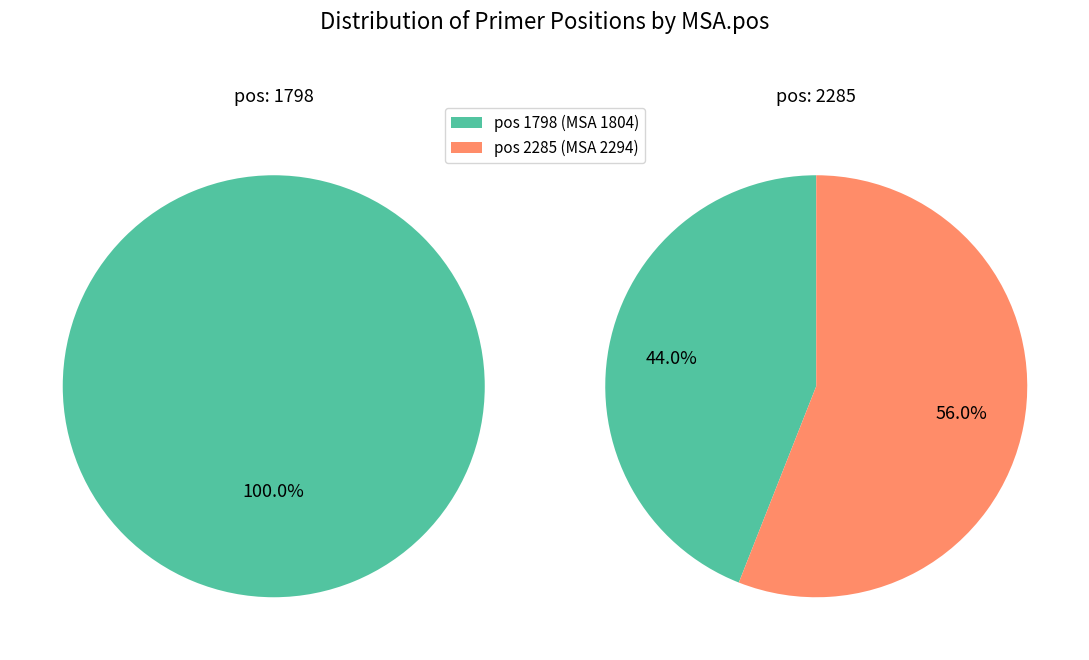

To the nearest percent, what is the difference between the 1798 and 2285 slice percentages?

12%